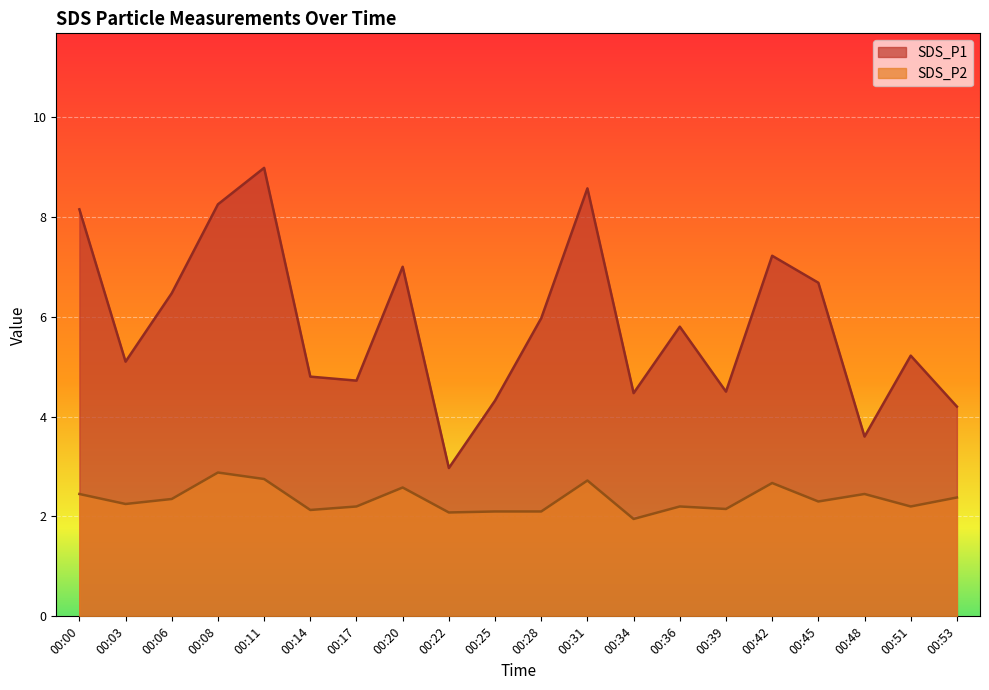

At which label does SDS_P1 first exceed 5?

00:00